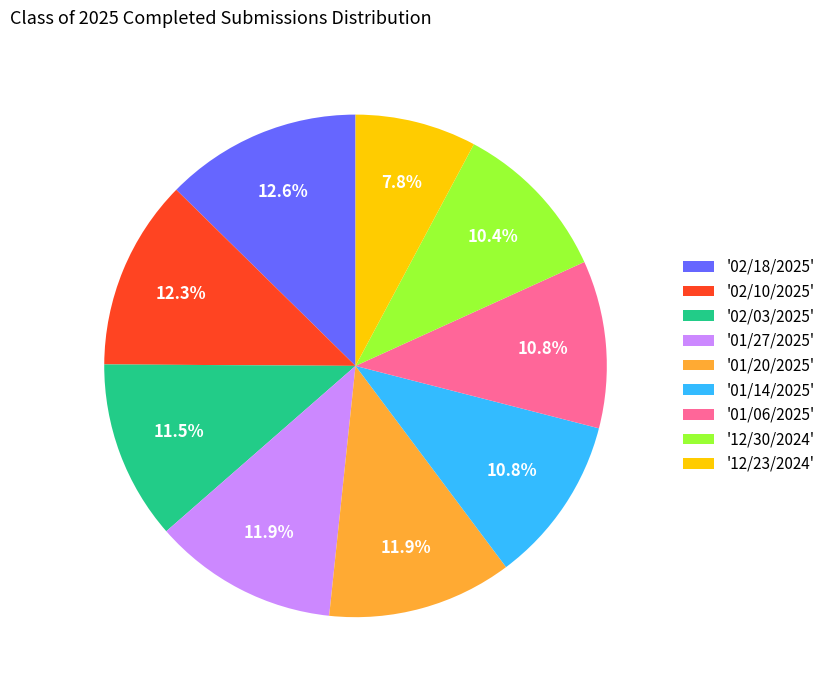

Between '01/14/2025' and '01/20/2025', which is larger?

'01/20/2025'